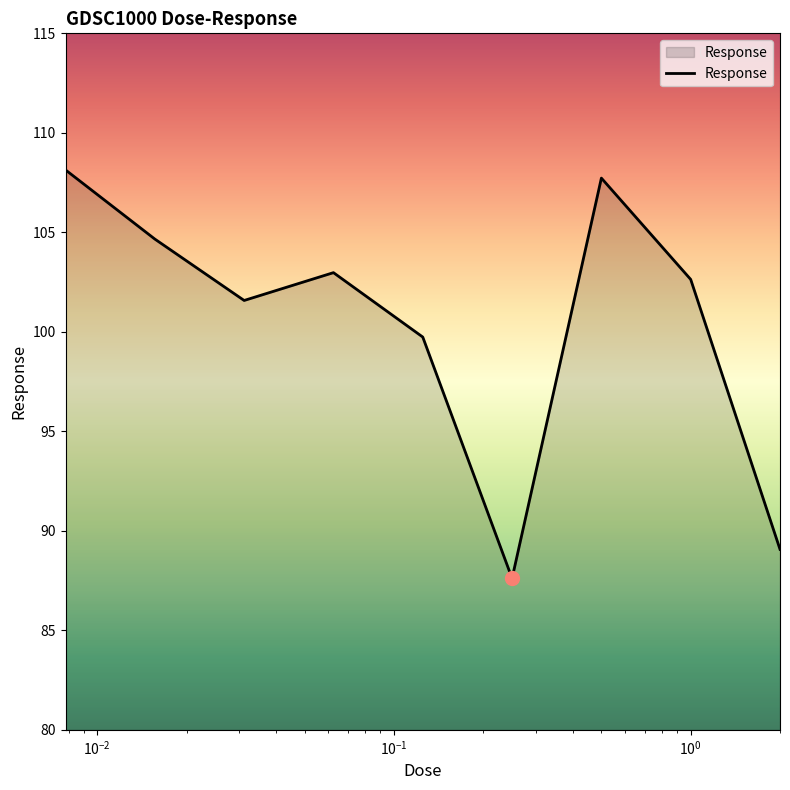

What is the difference between the maximum and minimum values?

20.5